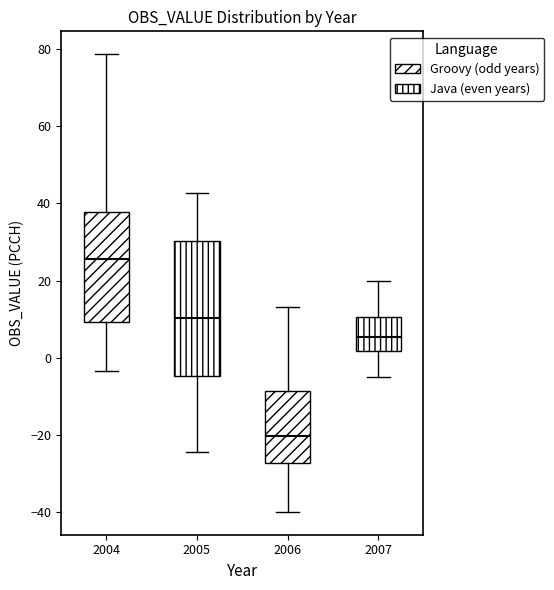

Reading left to right, transcribe this box plot: for each box, give where its median line is, the range the box spans, and where its two whiskers end, as read against the y-axis. The values are not printed on the chart, so give them approximately, as read against the axis.

2004: median 26, box 10 to 38, whiskers -4 to 78
2005: median 10, box -4 to 30, whiskers -24 to 42
2006: median -20, box -28 to -8, whiskers -40 to 14
2007: median 6, box 2 to 10, whiskers -4 to 20